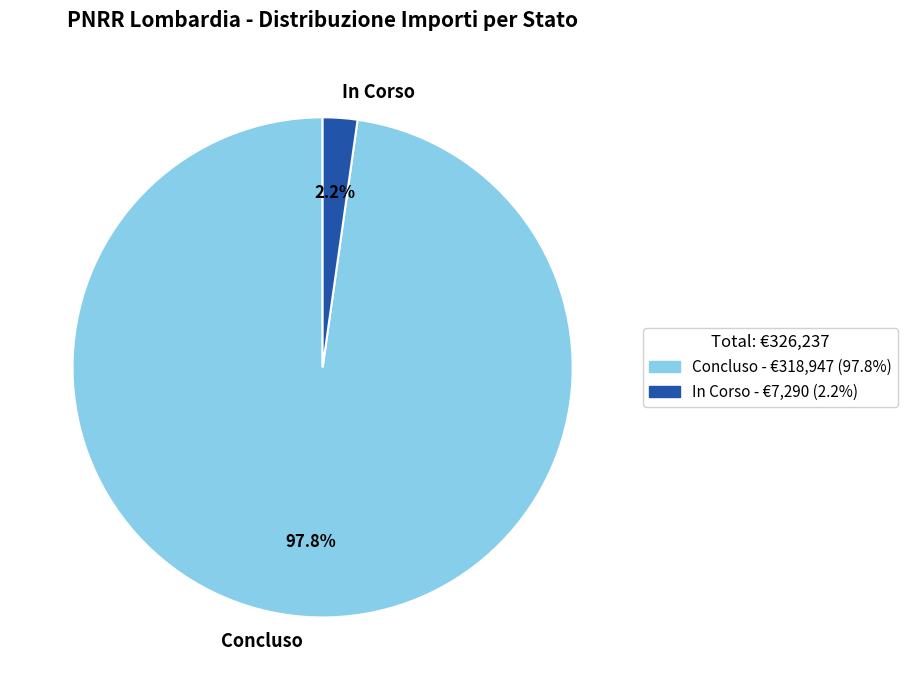

To the nearest percent, what percentage of the pie is Concluso?

98%